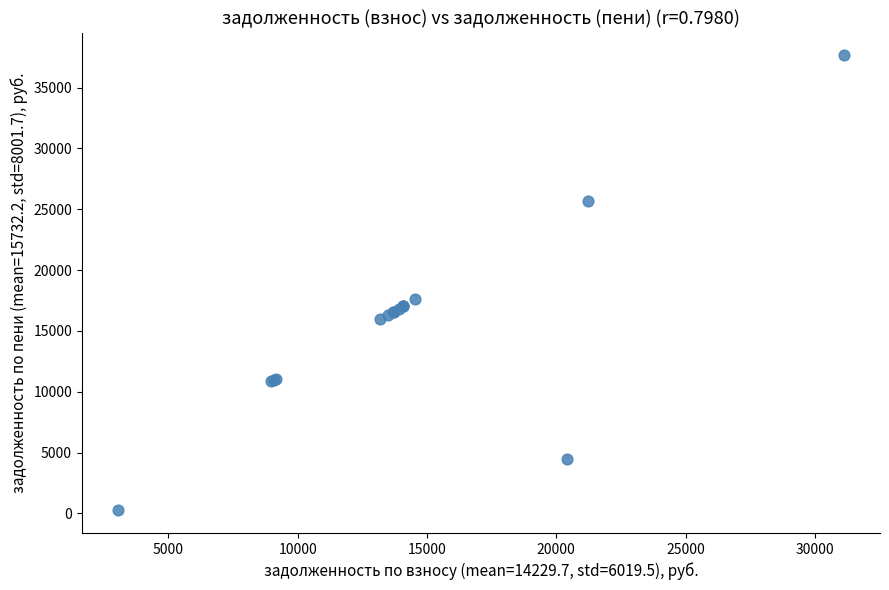

What Y value in the scatter plot is closest to 18946?

17601.1